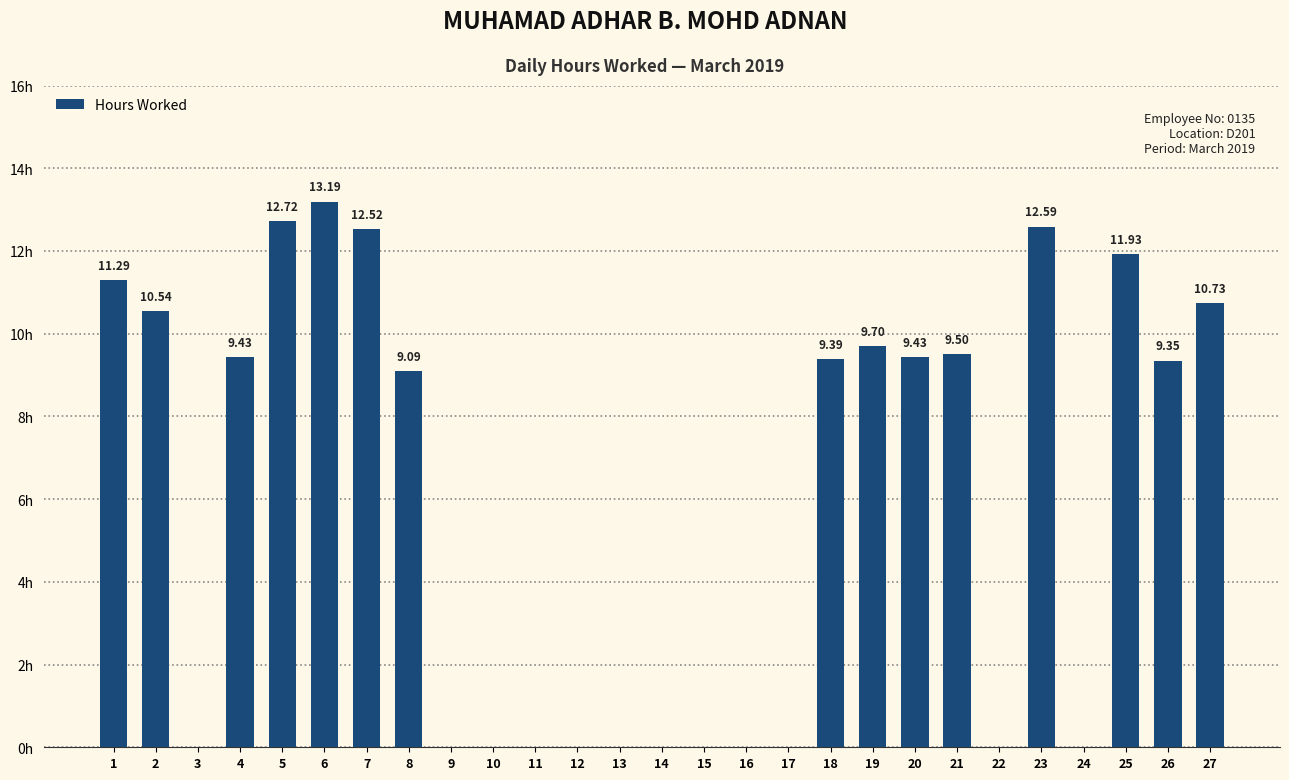

What is the difference between the values at 6 and 2?

2.7